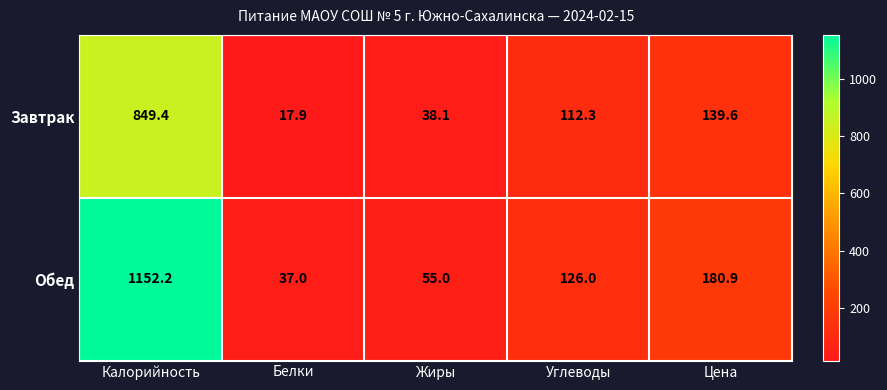

Reading left to right, what are all the values shown in this chart?

Завтрак: 849.4	17.9	38.1	112.3	139.6
Обед: 1152.2	37.0	55.0	126.0	180.9